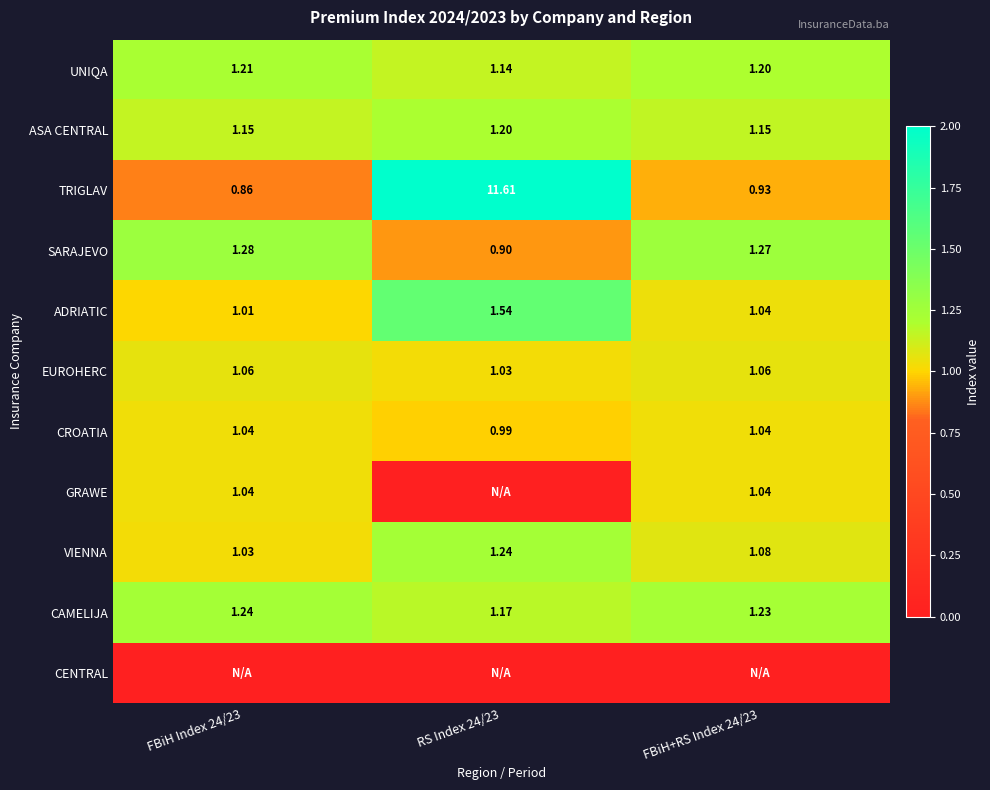

Is the value of UNIQA at RS Index 24/23 greater than the value of VIENNA at FBiH Index 24/23?

Yes